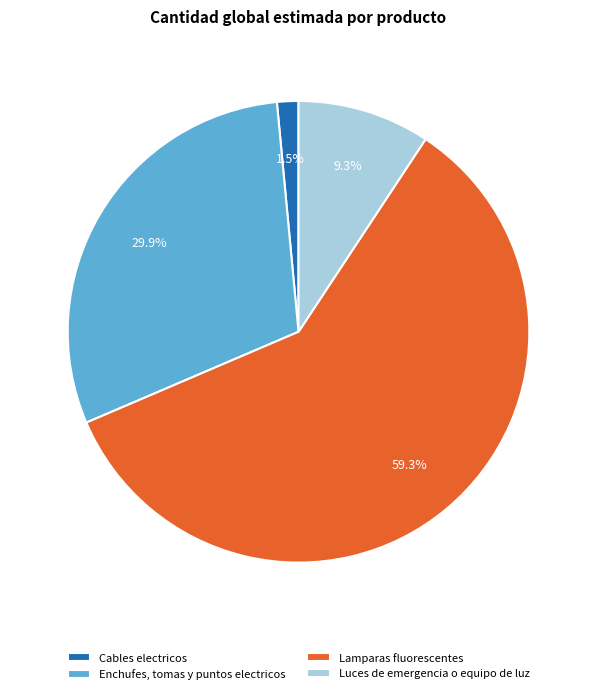

Combined, what portion of the pie is Cables electricos and Lamparas fluorescentes?

60.8%